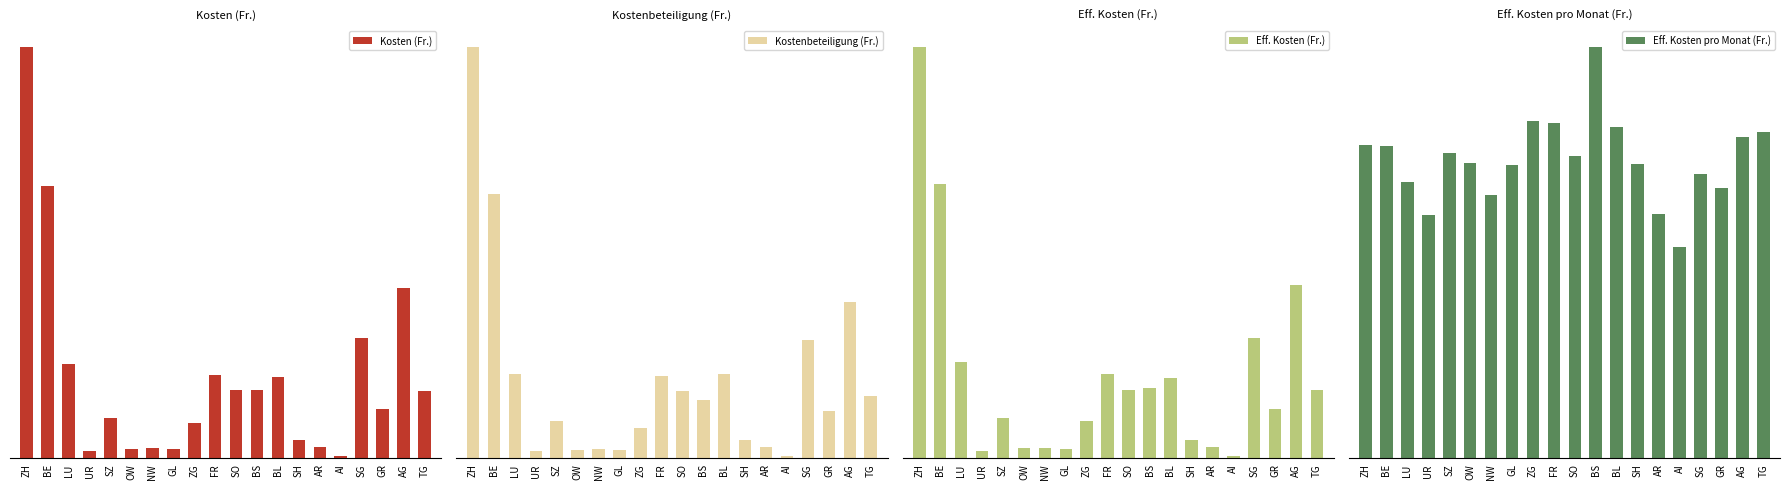

Reading left to right, list all the values displayed in this chart.

Kosten (Fr.): 104821552.0	69469169.0	23944911.0	1991111.0	10184281.0	2468247.0	2582645.0	2303898.0	9112528.0	21348692.0	17414319.0	17315547.0	20647902.0	4689349.0	2855216.0	691088.0	30633707.0	12556709.0	43330934.0	17147285.0
Kostenbeteiligung (Fr.): 20184368.0	12959473.0	4161677.0	382837.0	1856055.0	417962.0	470454.0	433803.0	1479032.0	4038860.0	3290720.0	2883563.0	4126125.0	897061.0	561586.0	130861.0	5788151.0	2303279.0	7648774.0	3036163.0
Eff. Kosten (Fr.): 84637184.0	56509696.0	19783234.0	1608274.0	8328226.0	2050285.0	2112191.0	1870095.0	7633496.0	17309832.0	14123599.0	14431984.0	16521777.0	3792288.0	2293630.0	560227.0	24845556.0	10253430.0	35682160.0	14111122.0
Eff. Kosten pro Monat (Fr.): 135.3	134.5	119.2	105.1	131.7	127.6	113.5	126.4	145.3	144.8	130.4	177.5	142.7	126.9	105.3	91.3	122.7	116.5	138.8	140.8